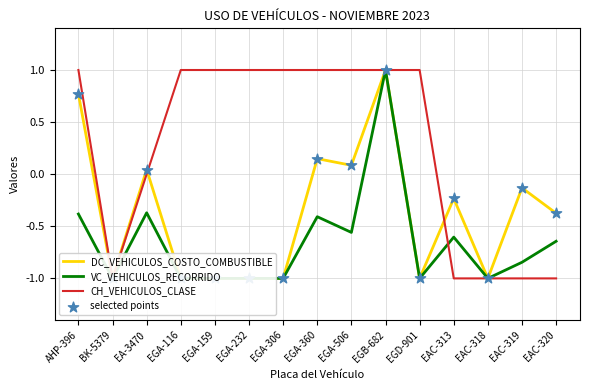

What are all the series names shown in the legend?

DC_VEHICULOS_COSTO_COMBUSTIBLE, VC_VEHICULOS_RECORRIDO, CH_VEHICULOS_CLASE, selected points